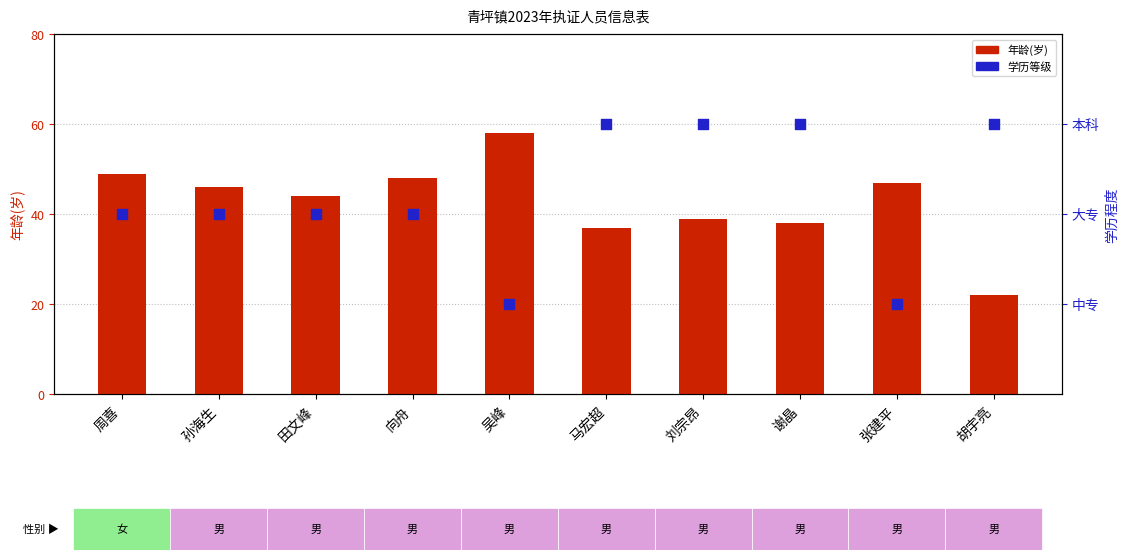

At which category is the sum across all series the highest?

吴峰